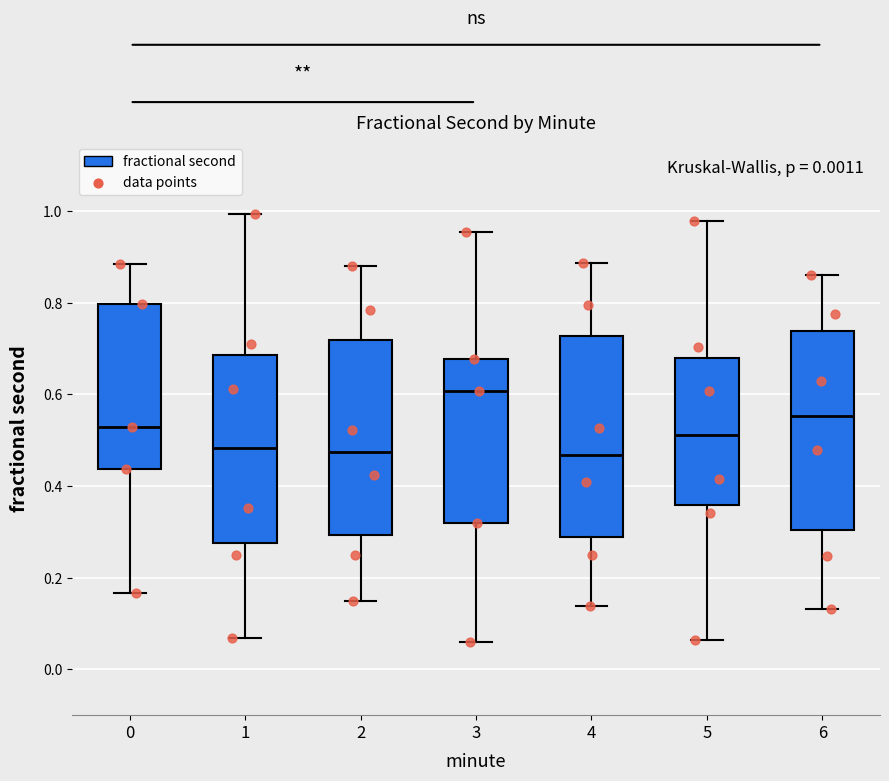

Which box's median line is the highest?

3